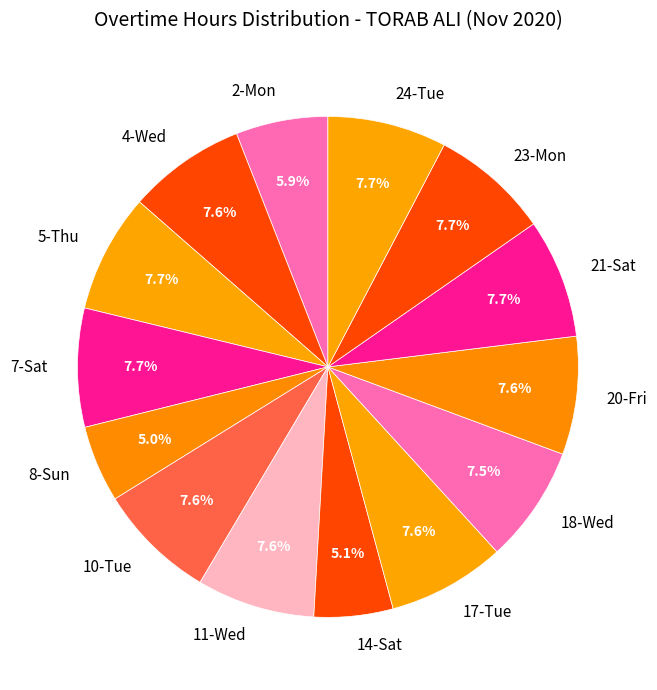

What is the ratio of the value at 14-Sat to the value at 11-Wed?

0.7